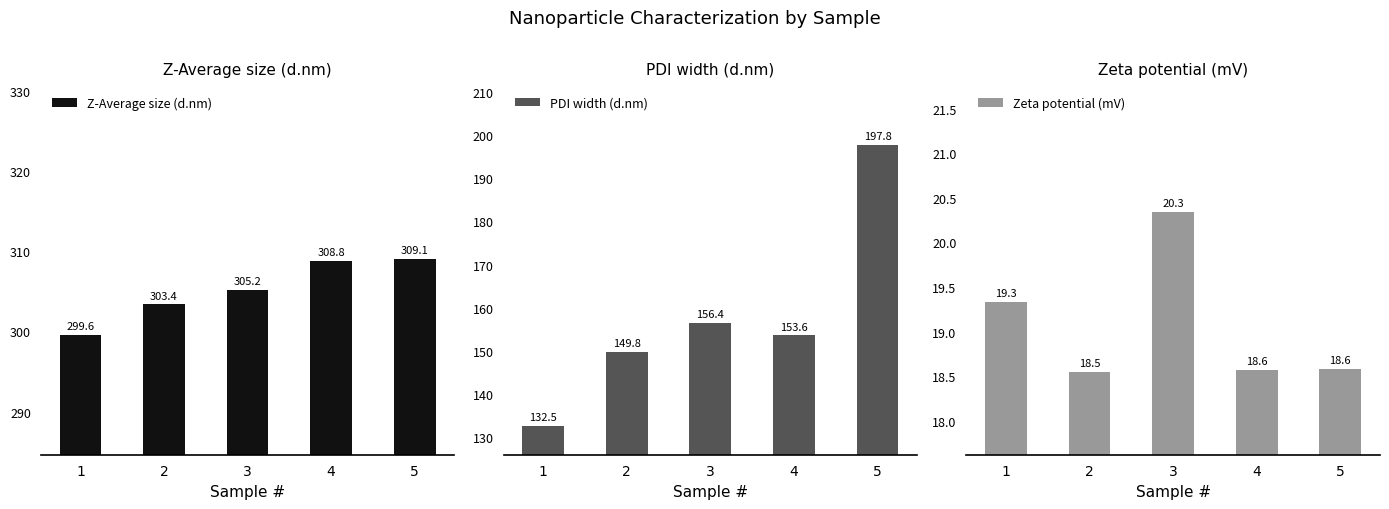

What is the smallest value displayed?

18.5